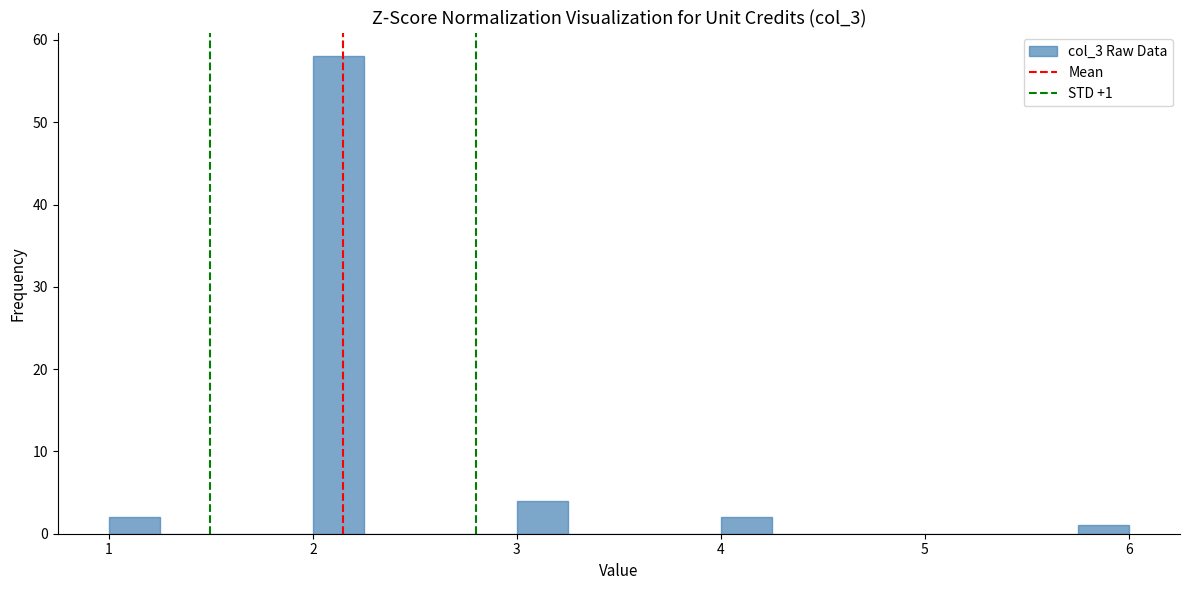

Around what value on the x-axis is the tallest bar? Give the approximate position of its centre, as read against the axis.

2.1